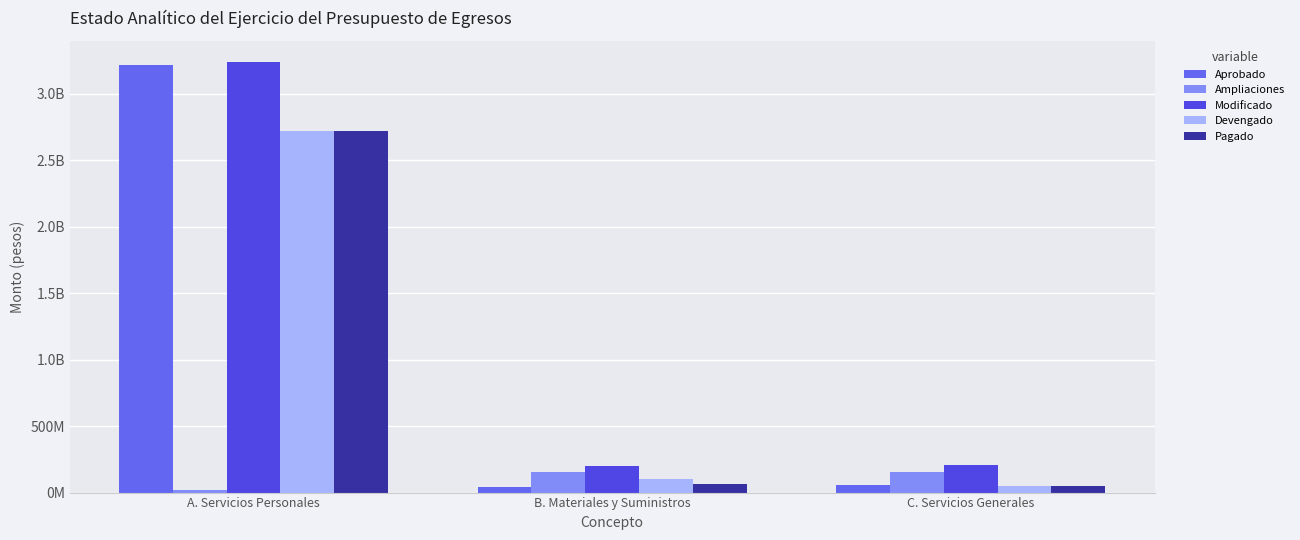

Are the bars horizontal?

No